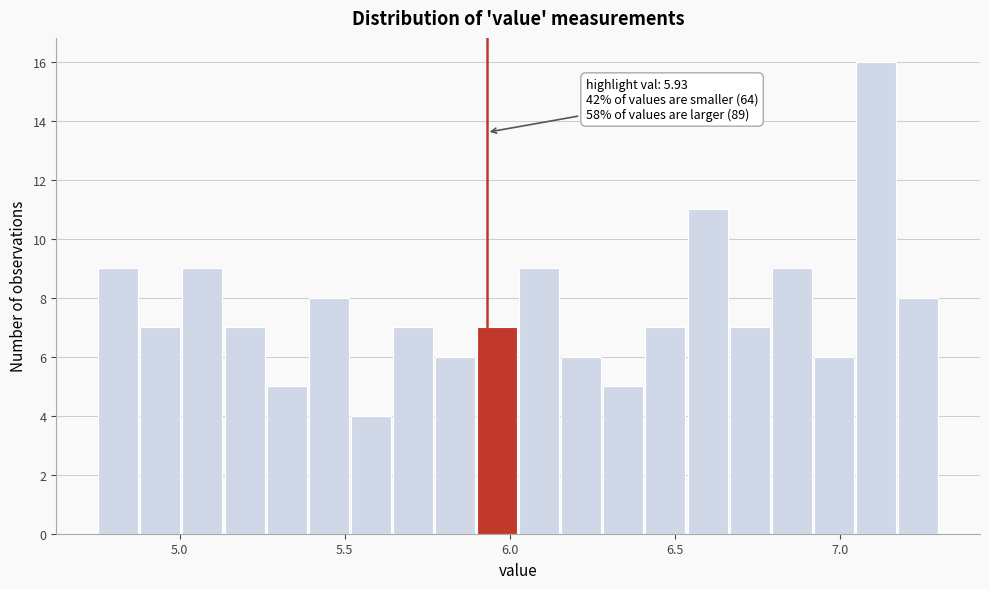

Read against the x-axis, roughly where is the centre of the tallest bar?

7.10